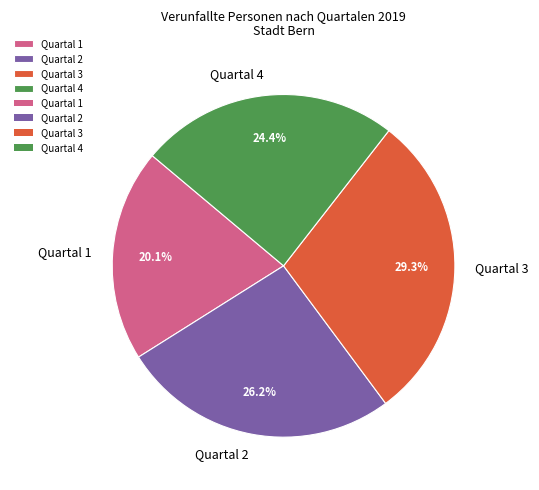

What is the smallest slice in the pie chart?

Quartal 1